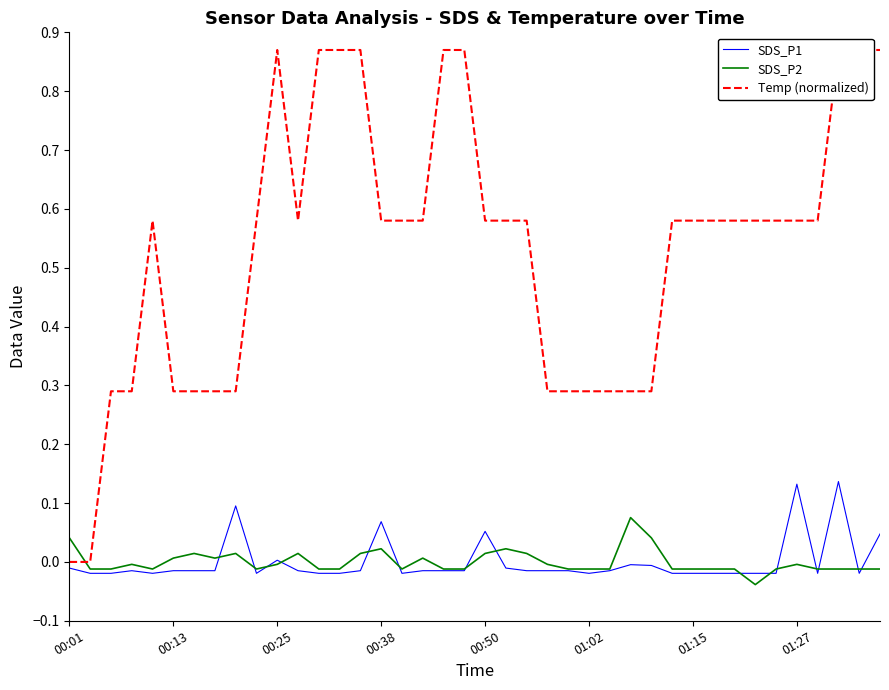

Which series ends up on top after the final intersection of SDS_P2 and Temp (normalized)?

Temp (normalized)